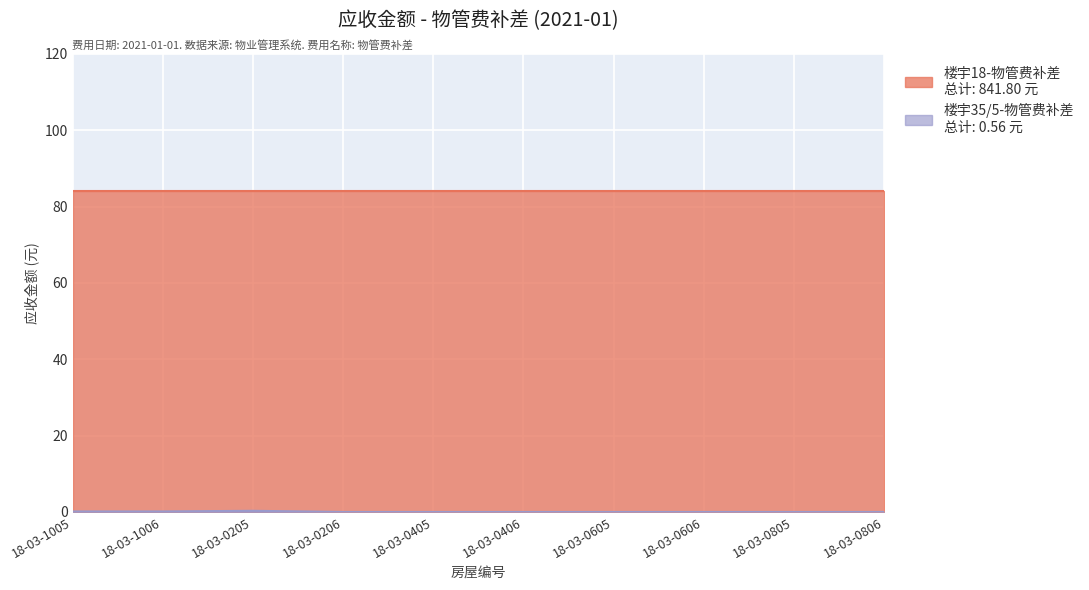

Rank the categories by value from lowest to highest.

18-03-0206, 18-03-0405, 18-03-0406, 18-03-0605, 18-03-0606, 18-03-0805, 18-03-0806, 18-03-1005, 18-03-1006, 18-03-0205